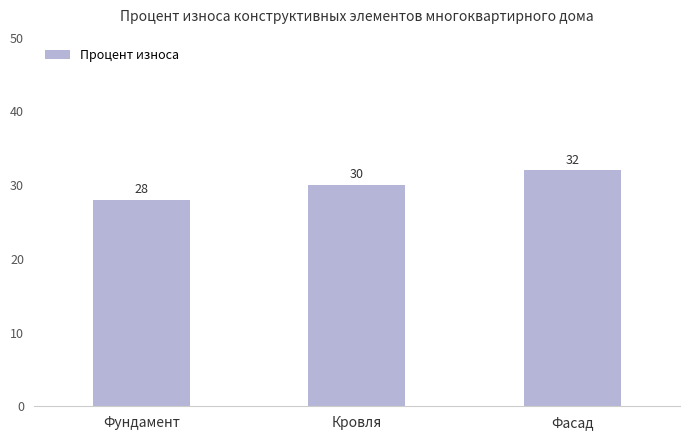

What is the smallest value displayed?

28